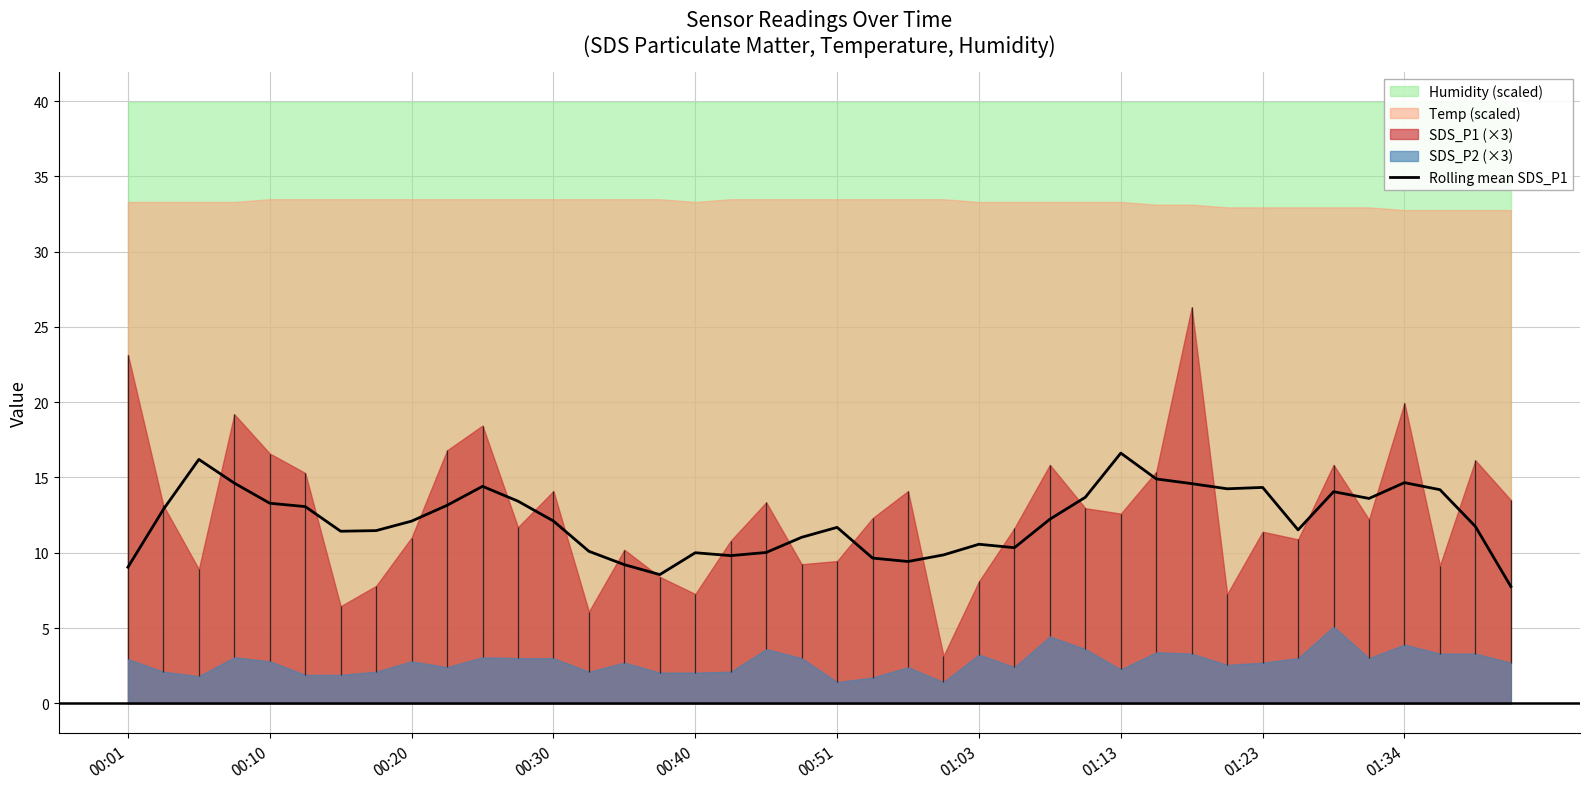

True or false: there are more than 0 points higher than both neighbors.

True